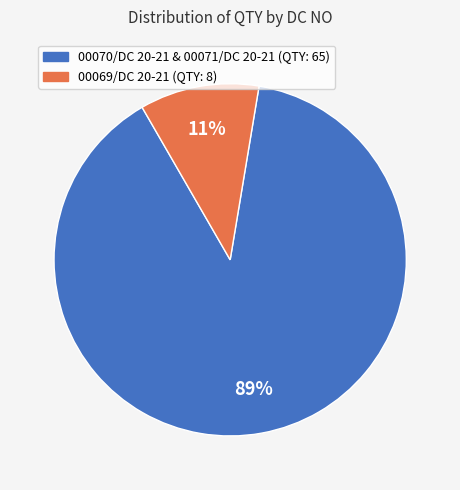

How many slices are in this pie chart?

2